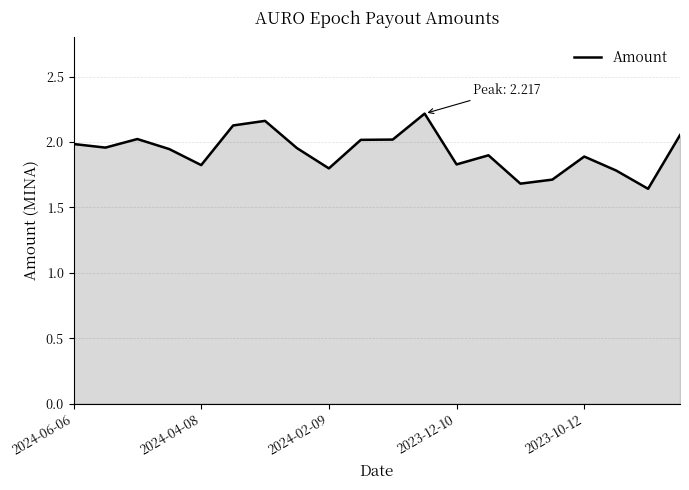

Does the chart have visible grid lines?

Yes